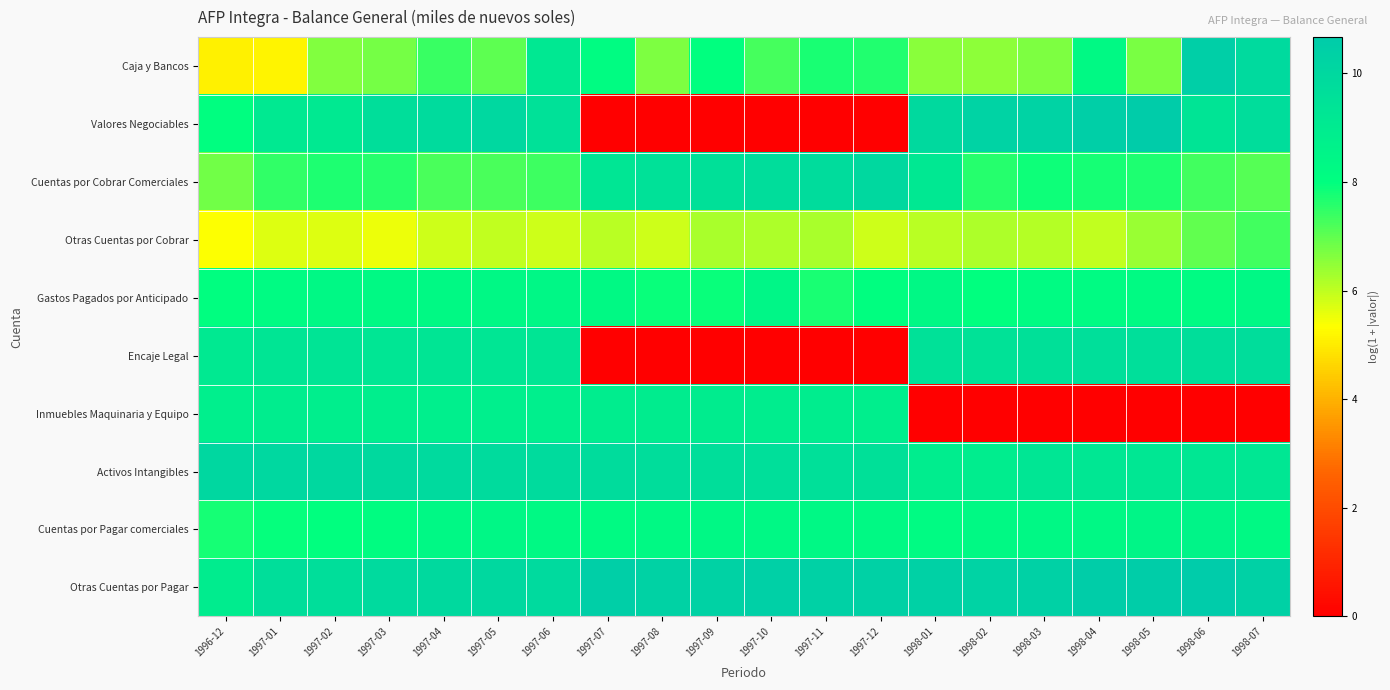

What is the greatest value displayed?

10.7